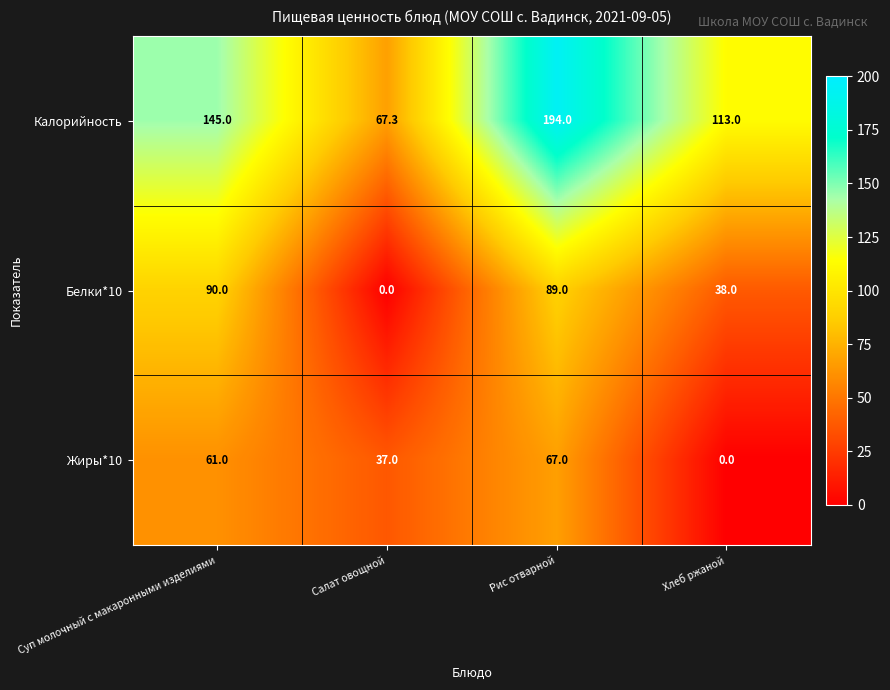

Read the Калорийность value at Суп молочный с макаронными изделиями.

145.0